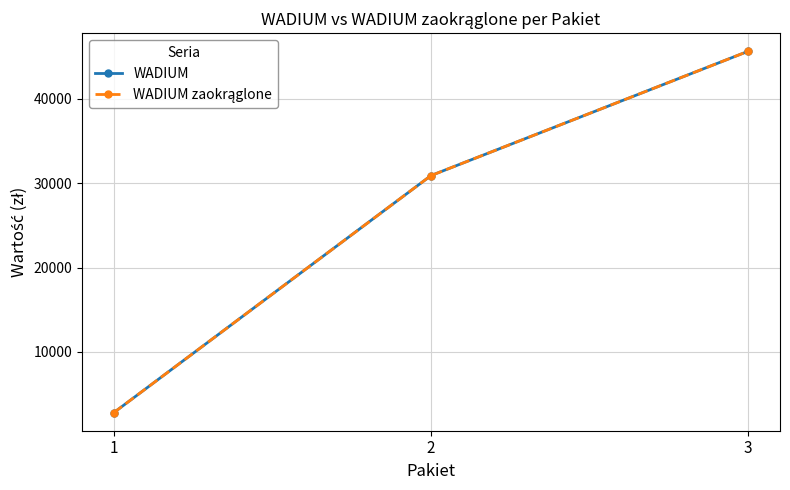

Which series has the widest spread of values?

WADIUM